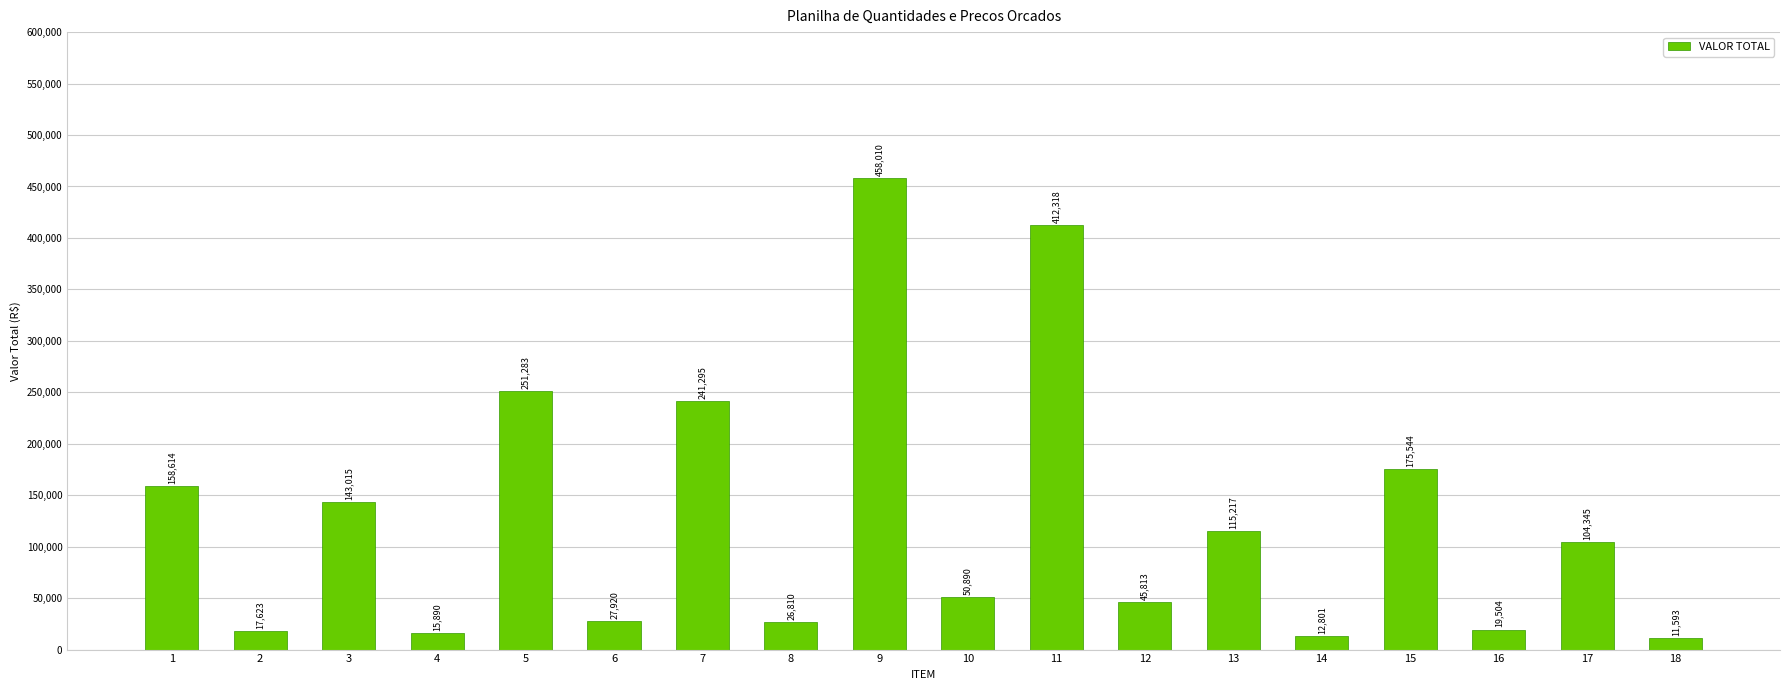

What is the change in value from 13 to 14?

-102415.2